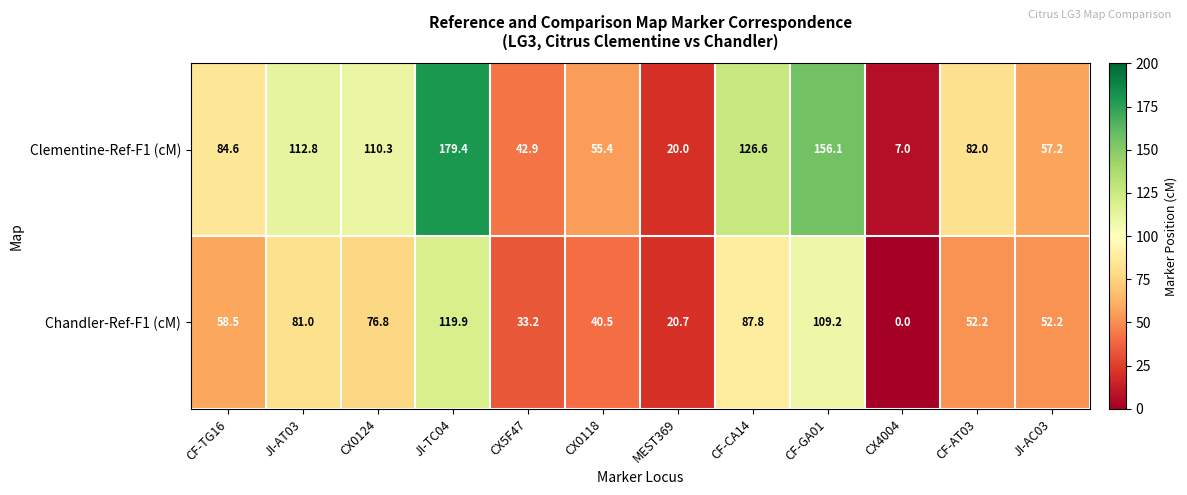

What is the difference between the Clementine-Ref-F1 (cM) values at MEST369 and JI-AC03?

37.2